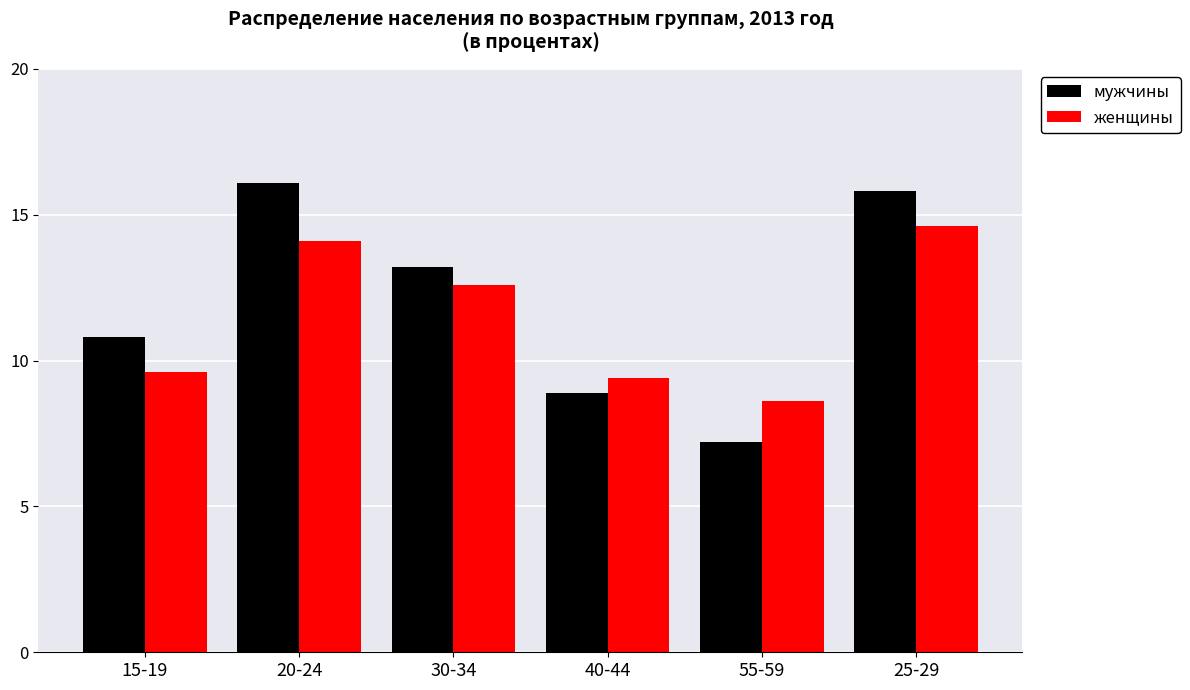

What is the difference between the maximum and second lowest values in the мужчины series?

7.2